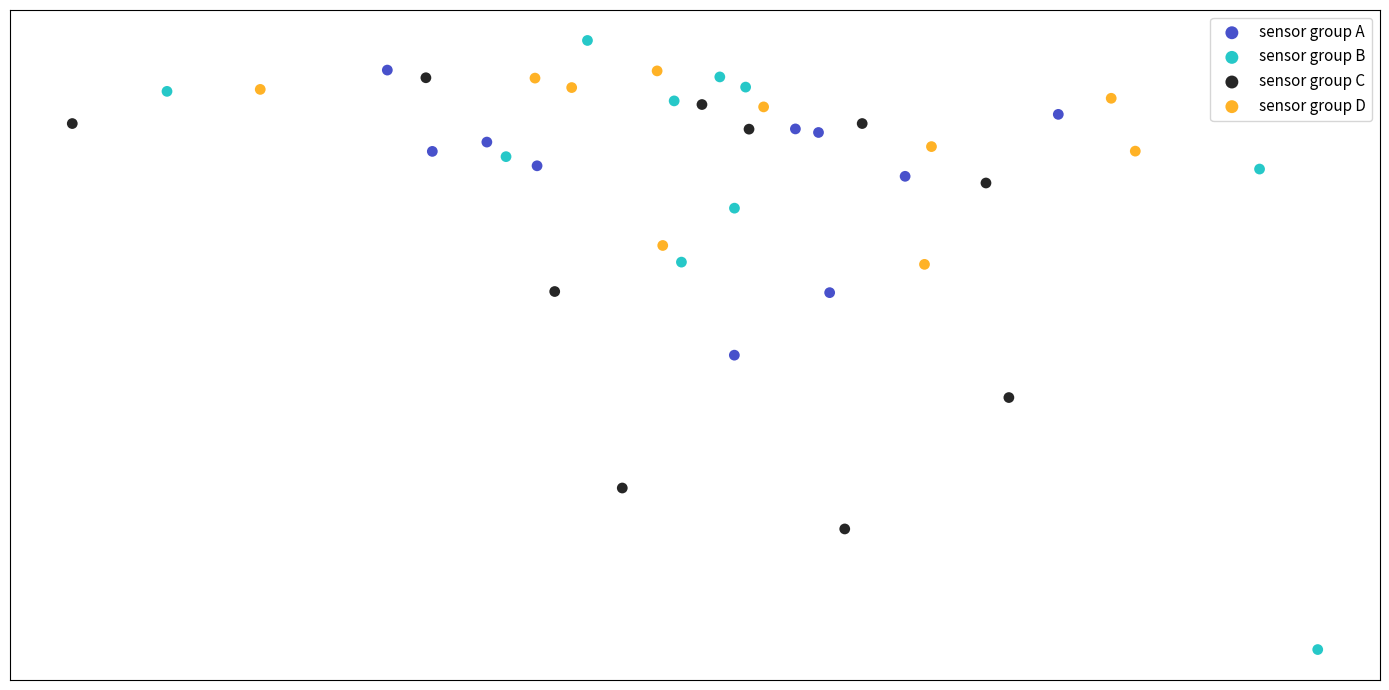

What are all the series names shown in the legend?

sensor group A, sensor group B, sensor group C, sensor group D